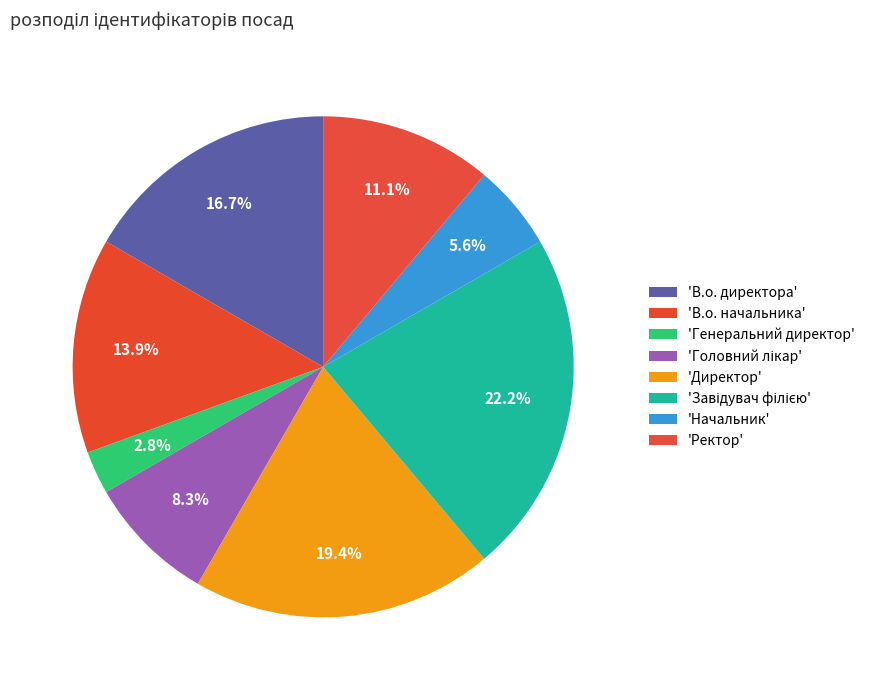

Is there any slice that represents more than half of the pie?

No